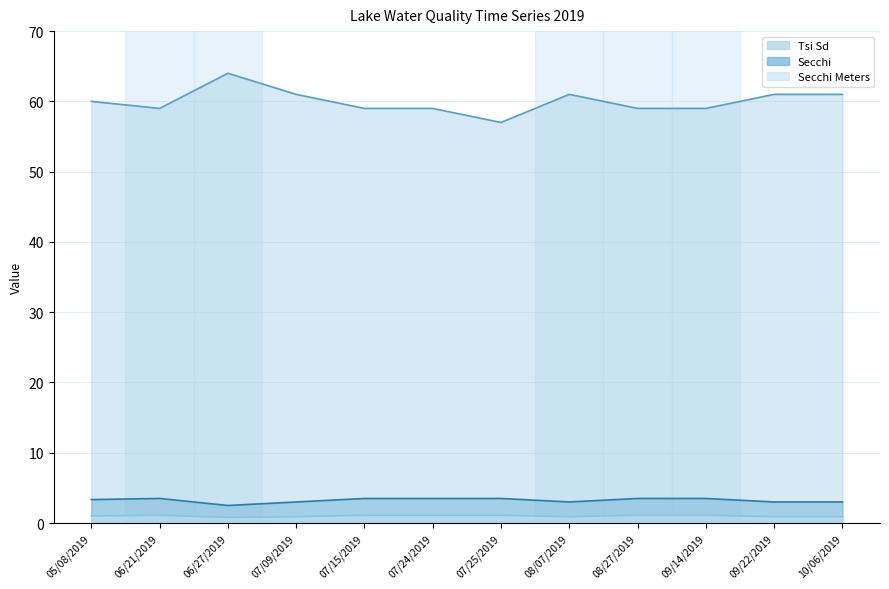

At which label is Secchi closest to 3?

07/09/2019